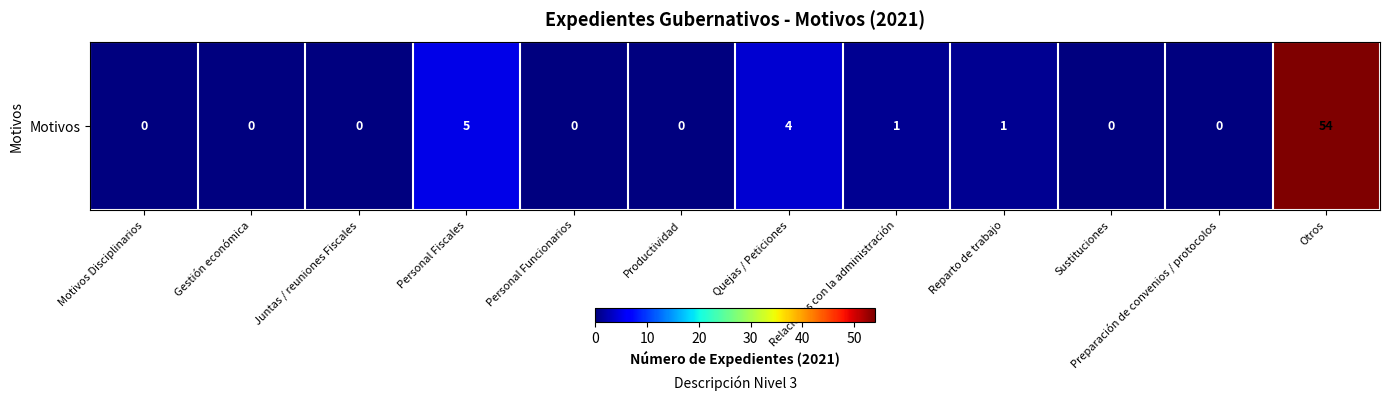

Between Personal Funcionarios and Juntas / reuniones Fiscales, which is larger?

Personal Funcionarios